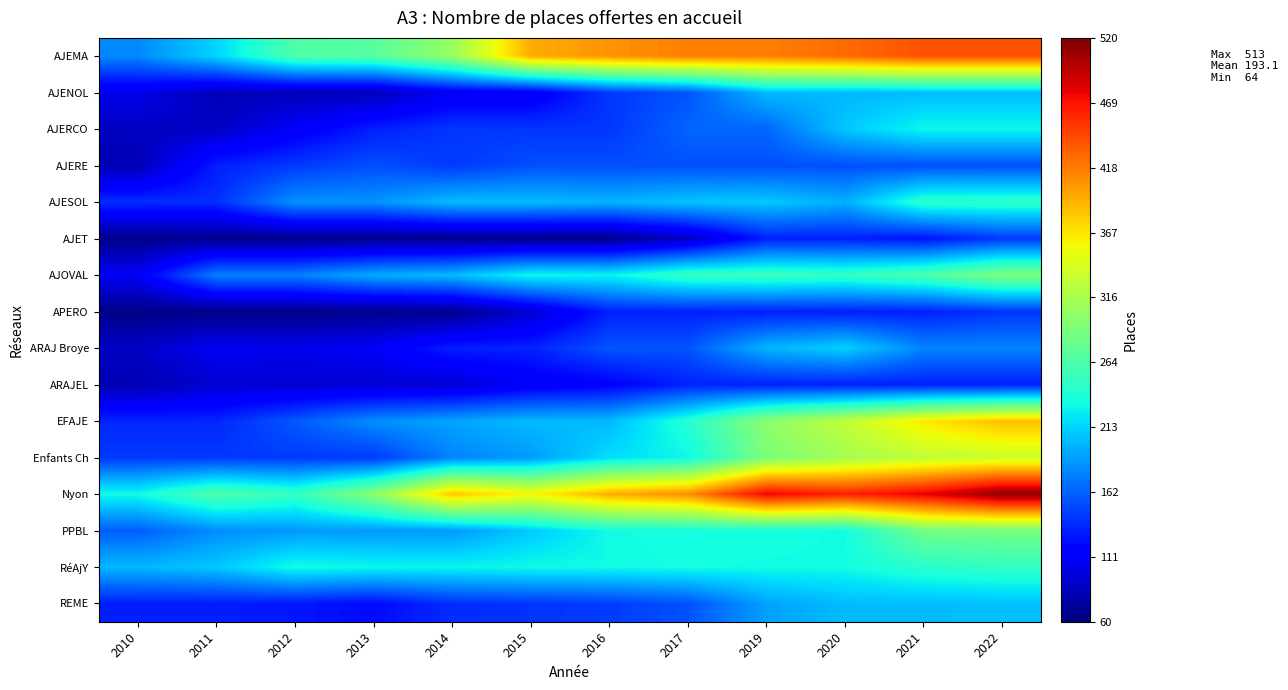

Rank the series at 2013 from lowest to highest value.

AJET, APERO, AJENOL, ARAJEL, ARAJ Broye, REME, AJERCO, Enfants Ch, AJERE, EFAJE, AJESOL, PPBL, AJOVAL, RéAjY, AJEMA, Nyon